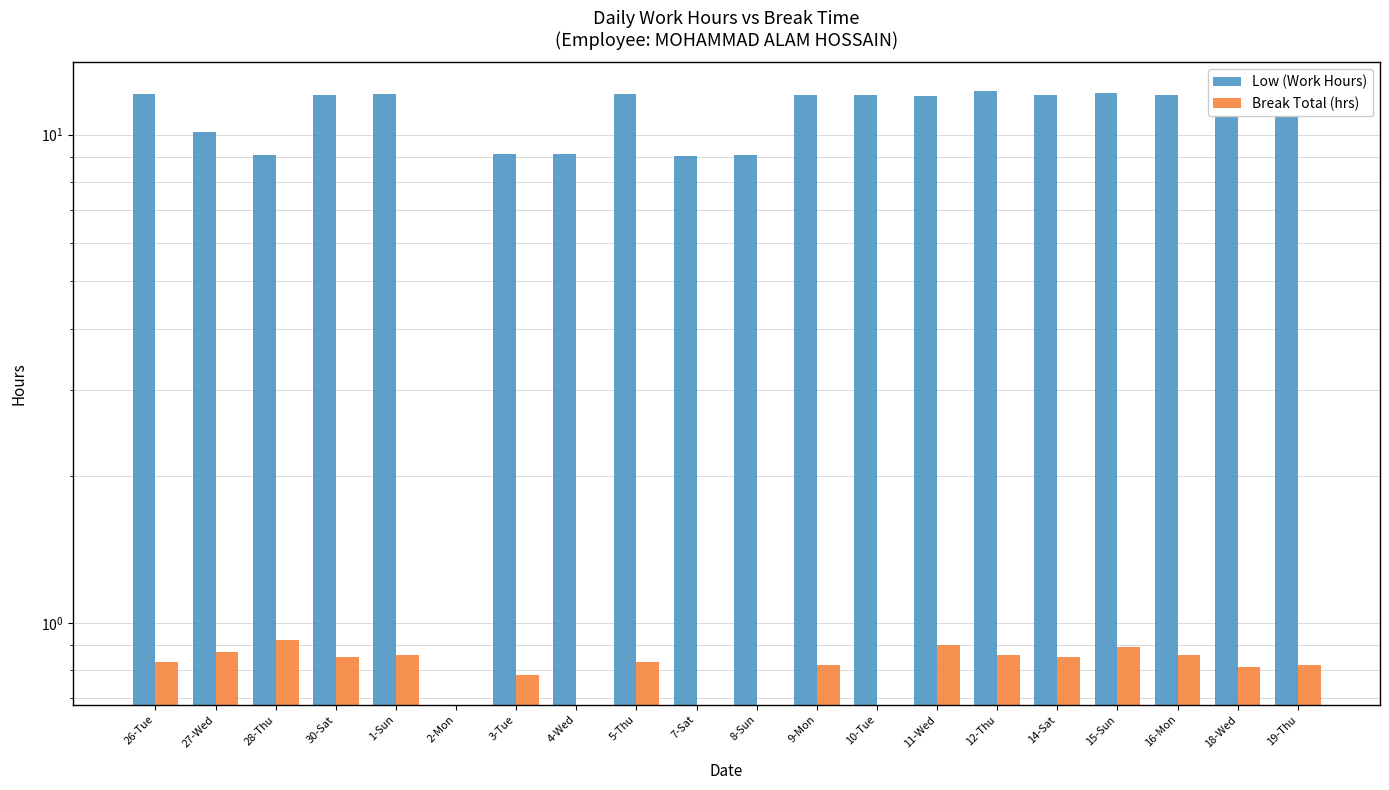

Does the chart contain any negative values?

No